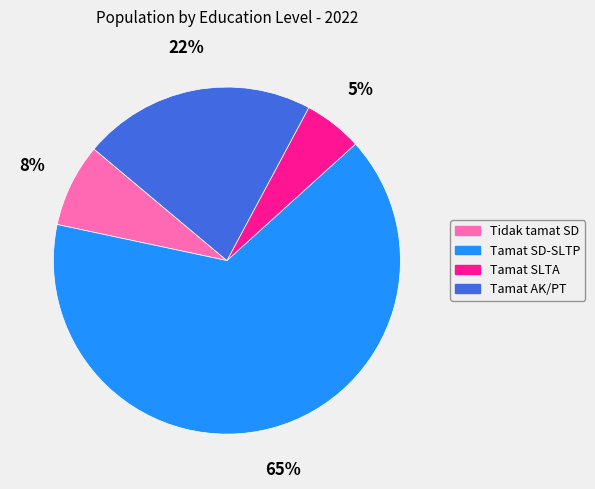

Count the number of slices in the pie.

4